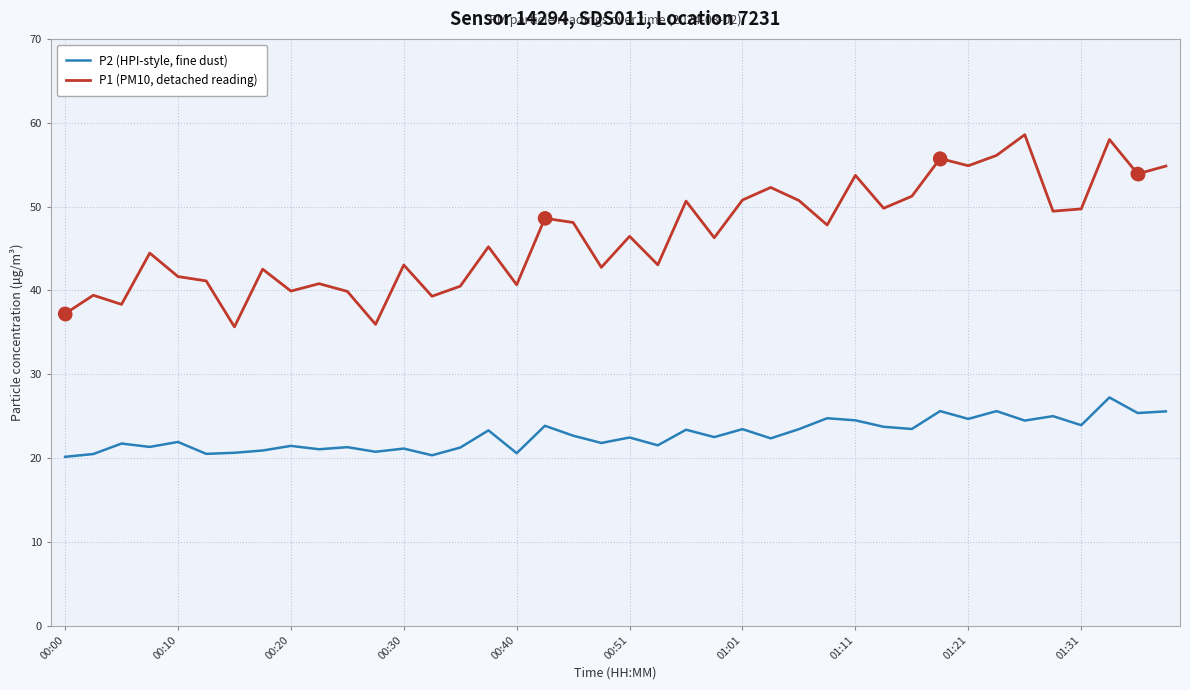

What is the highest value of the P1 (PM10, detached reading) series?

58.6